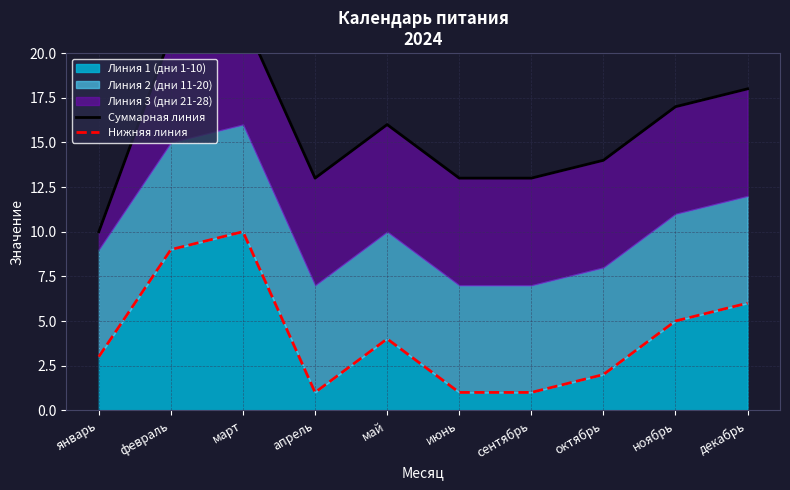

What is the minimum value for Суммарная линия?

10